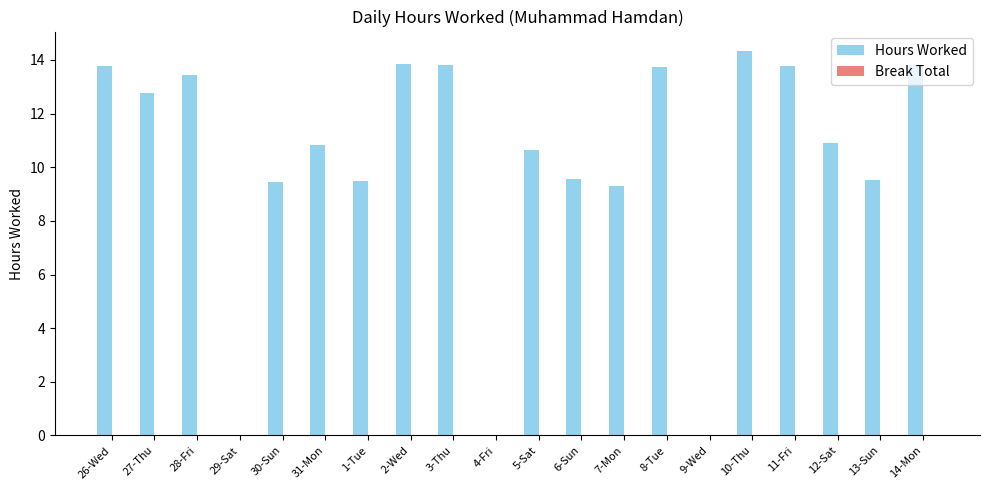

What is the sum of the values at 5-Sat and 2-Wed?

24.5